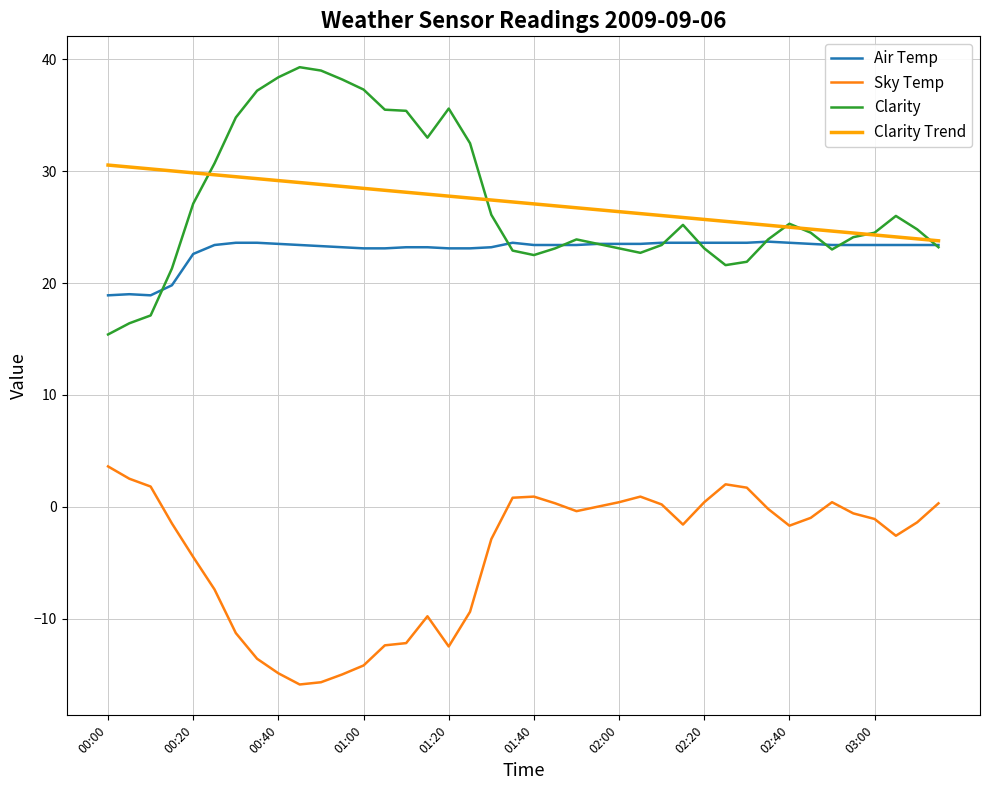

True or false: Sky Temp and Clarity intersect in this chart.

False